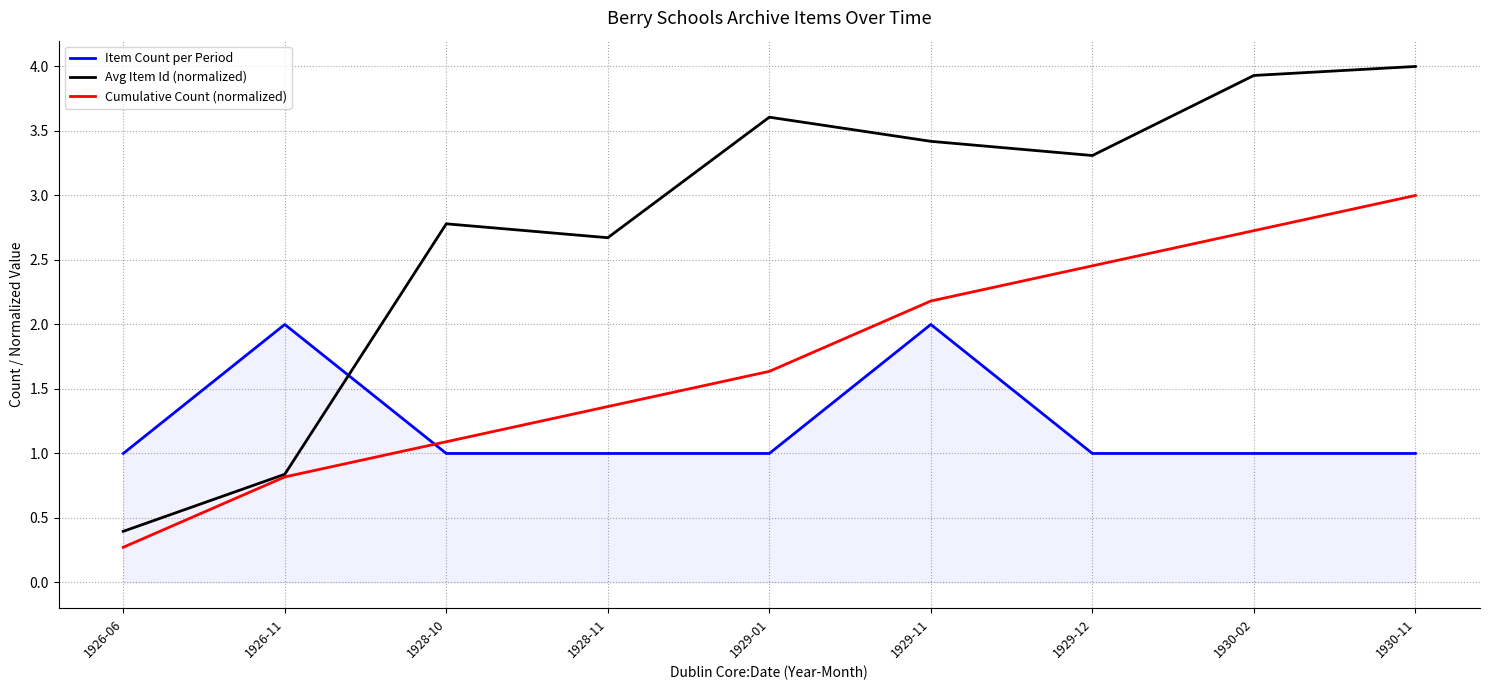

Where is Cumulative Count (normalized) nearest to the value 1?

1928-10